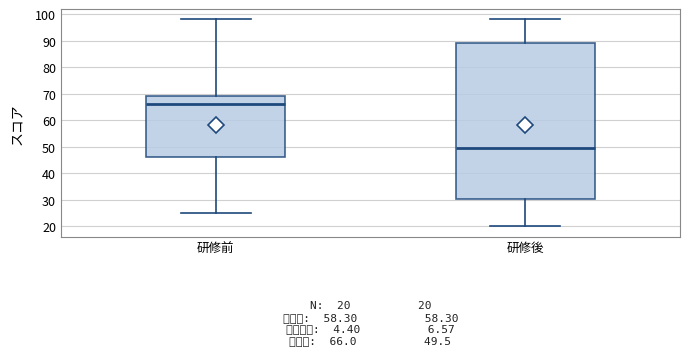

Which box has the lowest median line?

研修後